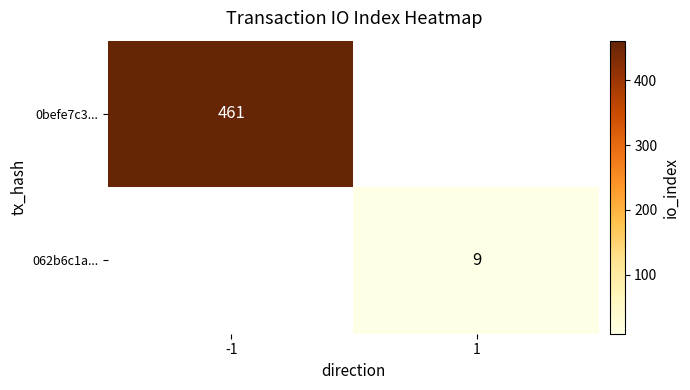

The value of 0befe7c3... at -1 is 461. True or false?

True